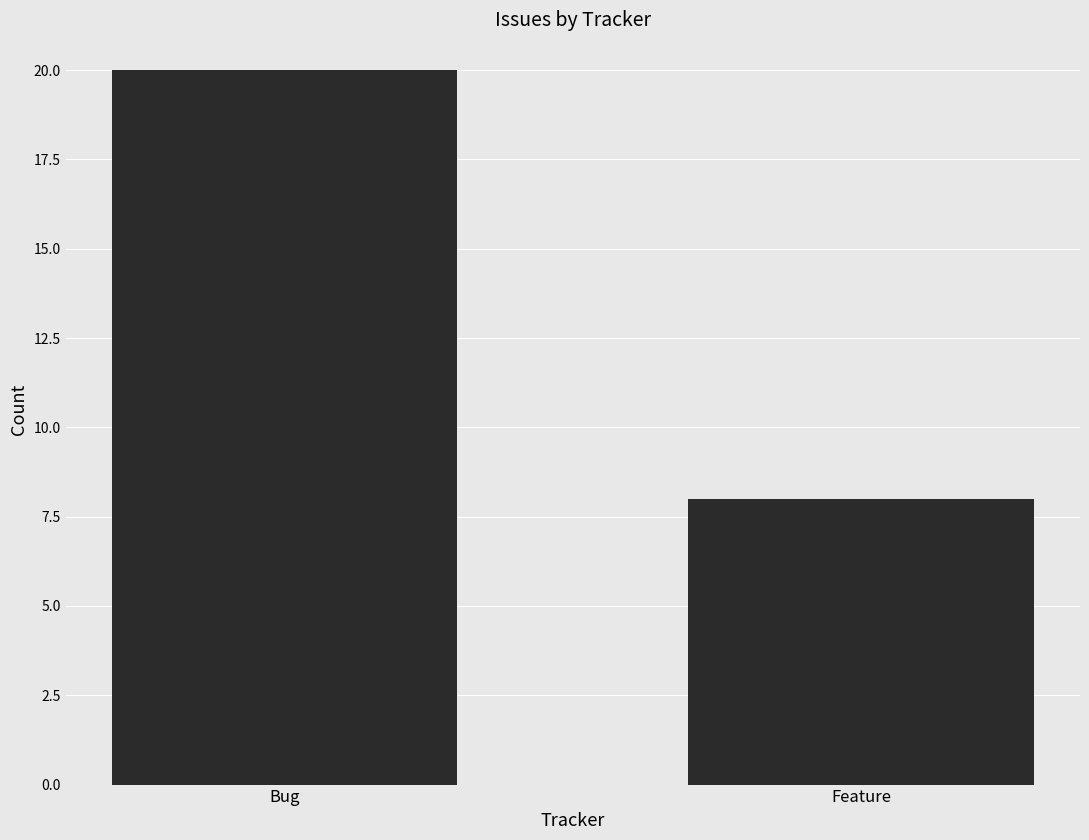

Rank the categories by value from highest to lowest.

Bug, Feature